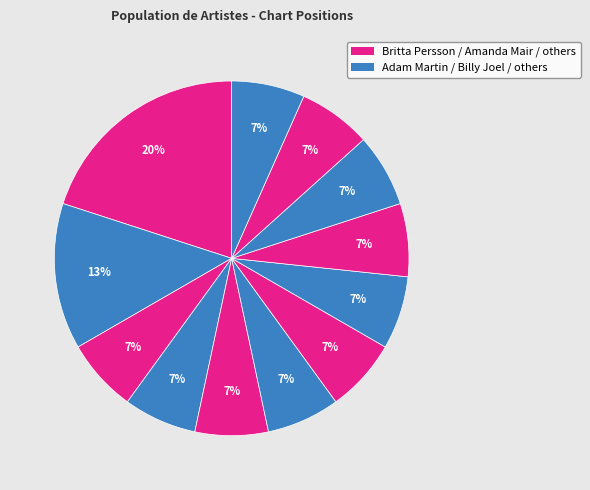

How many segments does this pie chart have?

12